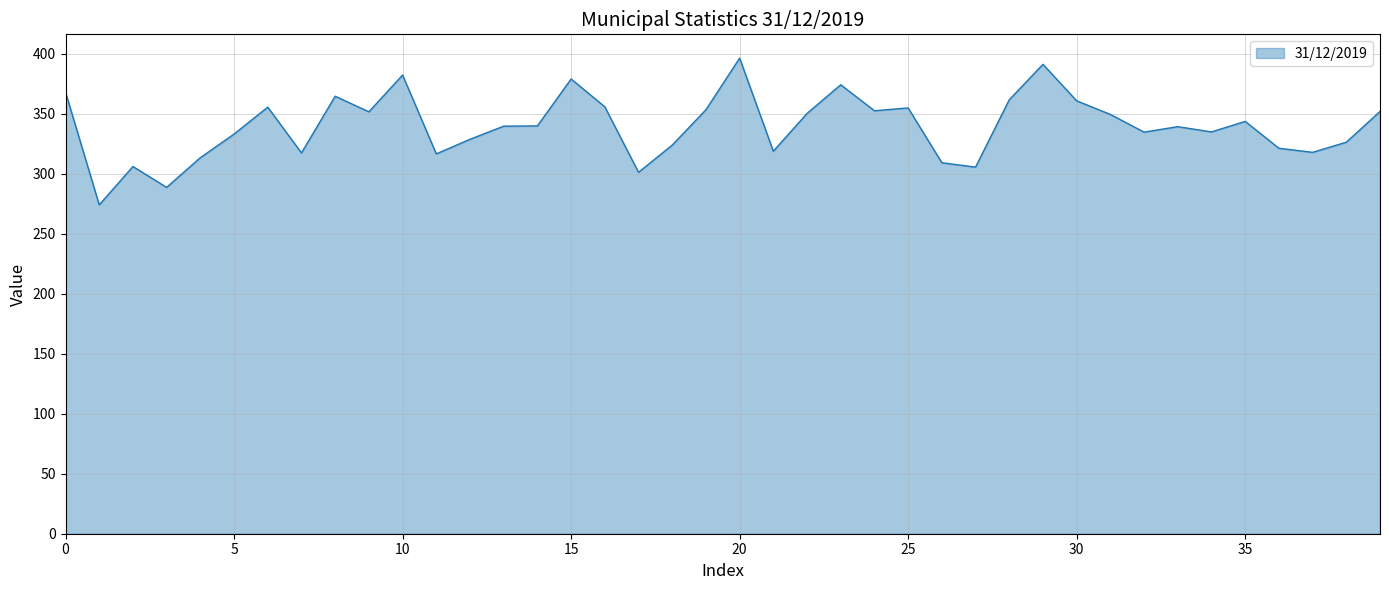

What is the difference between the maximum and minimum values?

122.3